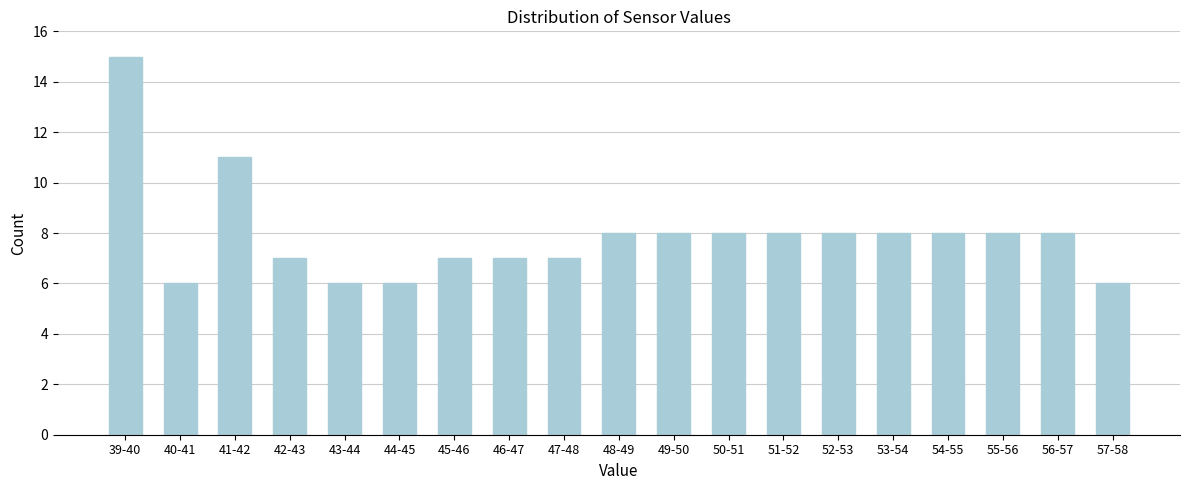

Reading left to right, extract all data points from this chart.

15	6	11	7	6	6	7	7	7	8	8	8	8	8	8	8	8	8	6